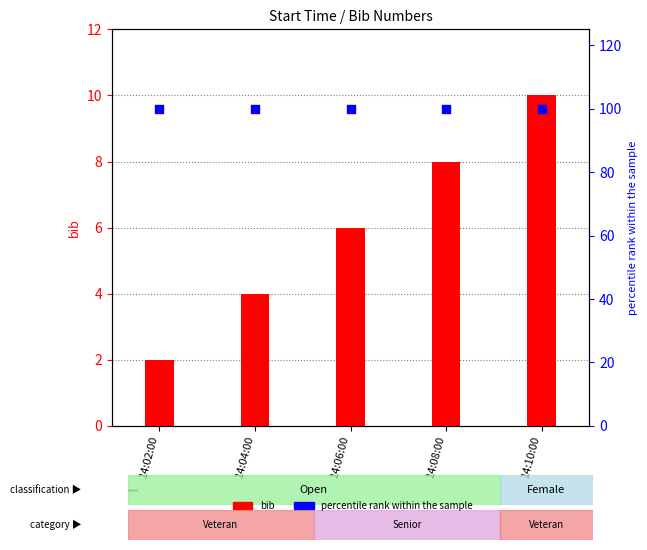

Is the value of bib at 14:10:00 greater than the value of percentile rank within the sample at 14:04:00?

No